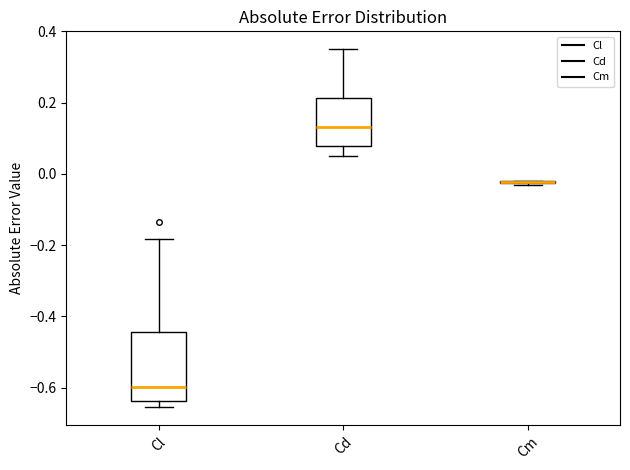

Reading left to right, transcribe this box plot: for each box, give where its median line is, the range the box spans, and where its two whiskers end, as read against the y-axis. The values are not printed on the chart, so give them approximately, as read against the axis.

Cl: median -0.60, box -0.64 to -0.44, whiskers -0.66 to -0.18
Cd: median 0.14, box 0.08 to 0.22, whiskers 0.06 to 0.34
Cm: box collapsed to a line at -0.02, whiskers -0.04 to -0.02